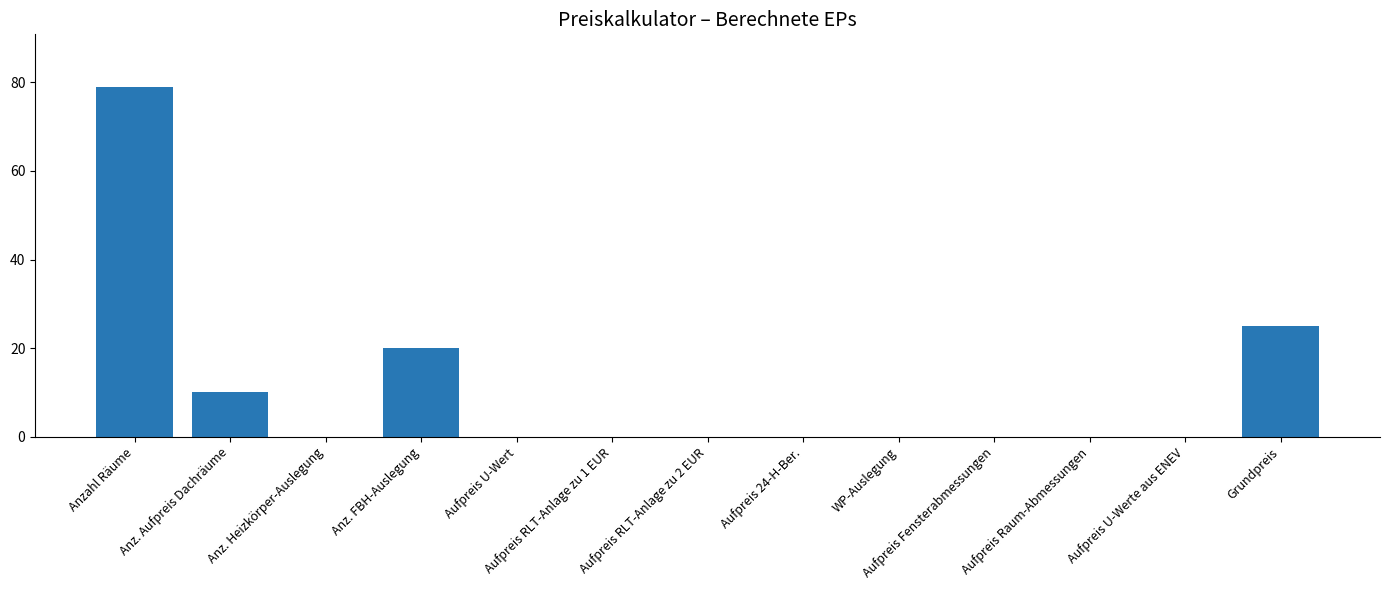

Reading right to left, extract all data points from this chart.

Grundpreis=25	Aufpreis U-Werte aus ENEV=0	Aufpreis Raum-Abmessungen=0	Aufpreis Fensterabmessungen=0	WP-Auslegung=0	Aufpreis 24-H-Ber.=0	Aufpreis RLT-Anlage zu 2 EUR=0	Aufpreis RLT-Anlage zu 1 EUR=0	Aufpreis U-Wert=0	Anz. FBH-Auslegung=20	Anz. Heizkörper-Auslegung=0	Anz. Aufpreis Dachräume=10	Anzahl Räume=79